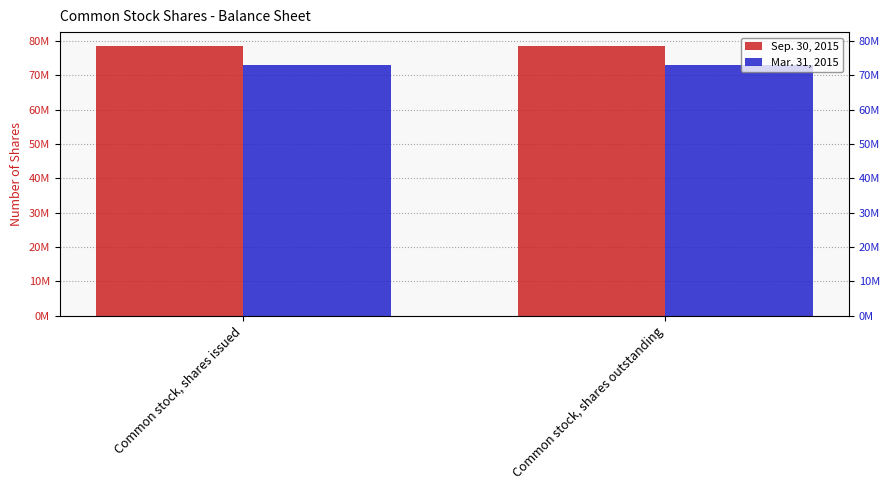

How many data points does each series have?

2